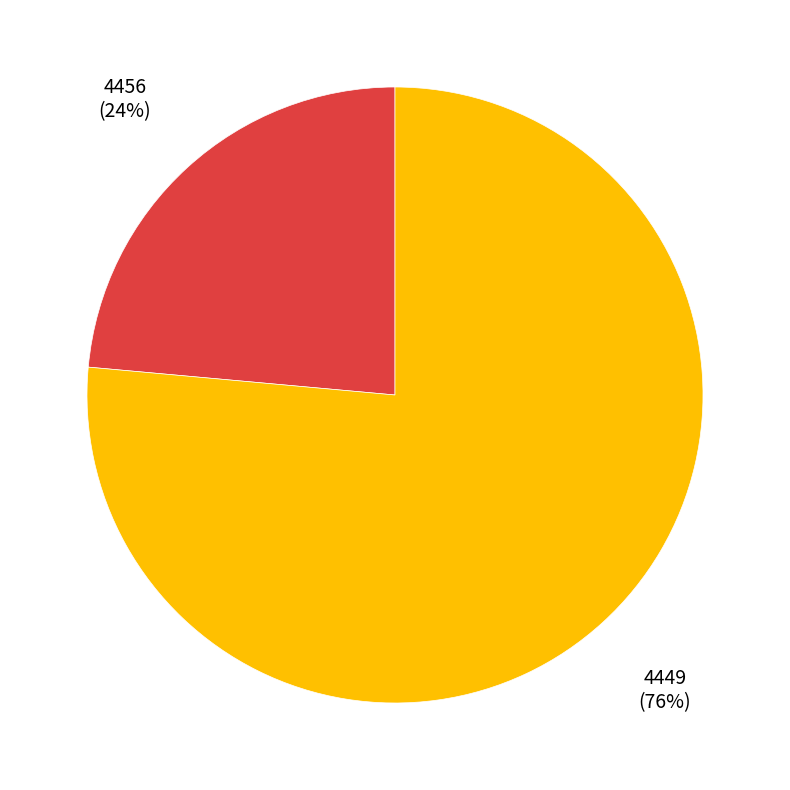

Rank the categories by value from highest to lowest.

4449, 4456